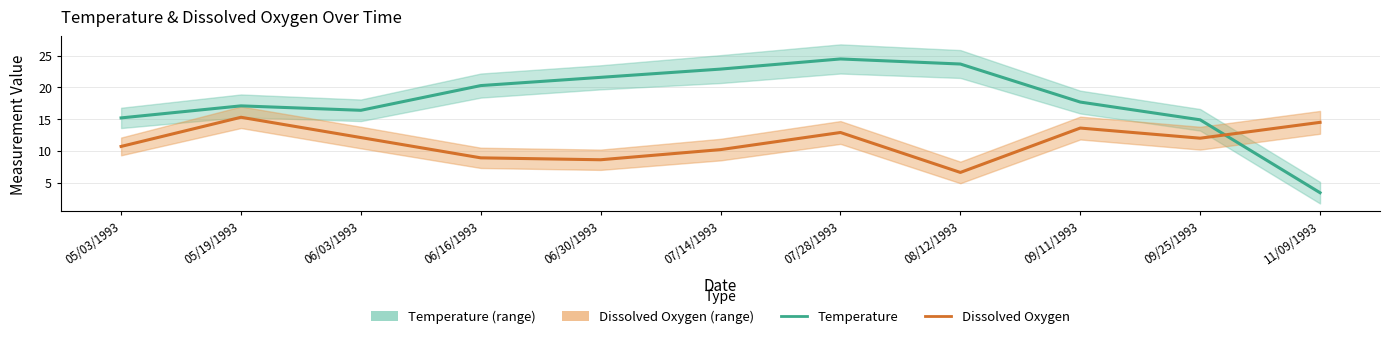

Reading left to right, list all the values displayed in this chart.

Temperature: 05/03/1993=15.2	05/19/1993=17.1	06/03/1993=16.4	06/16/1993=20.3	06/30/1993=21.6	07/14/1993=22.9	07/28/1993=24.5	08/12/1993=23.7	09/11/1993=17.7	09/25/1993=14.9	11/09/1993=3.4
Dissolved Oxygen: 05/03/1993=10.7	05/19/1993=15.3	06/03/1993=12.1	06/16/1993=8.9	06/30/1993=8.6	07/14/1993=10.2	07/28/1993=12.9	08/12/1993=6.6	09/11/1993=13.6	09/25/1993=12.0	11/09/1993=14.5